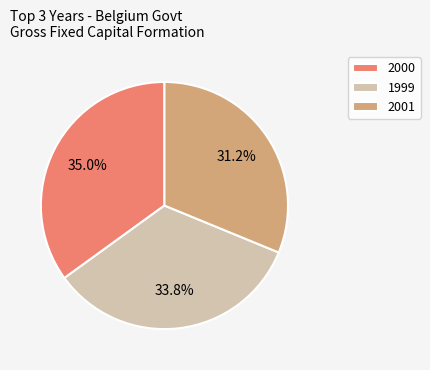

What percentage is NOT represented by 2000?

65.0%